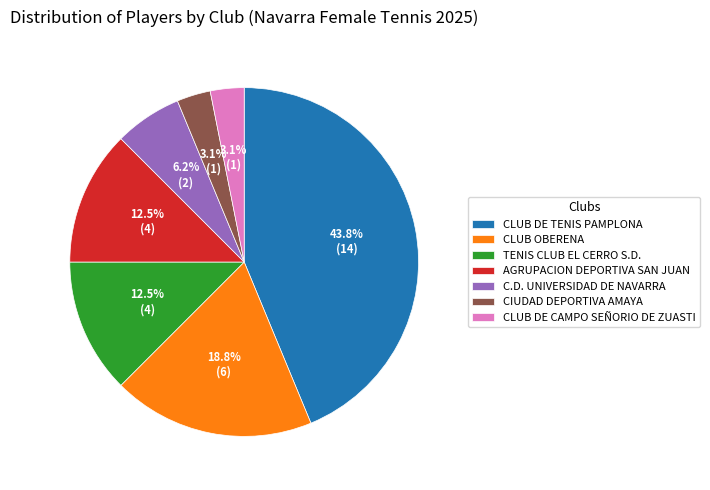

The CLUB DE CAMPO SEÑORIO DE ZUASTI slice represents 3% of the pie. True or false?

True